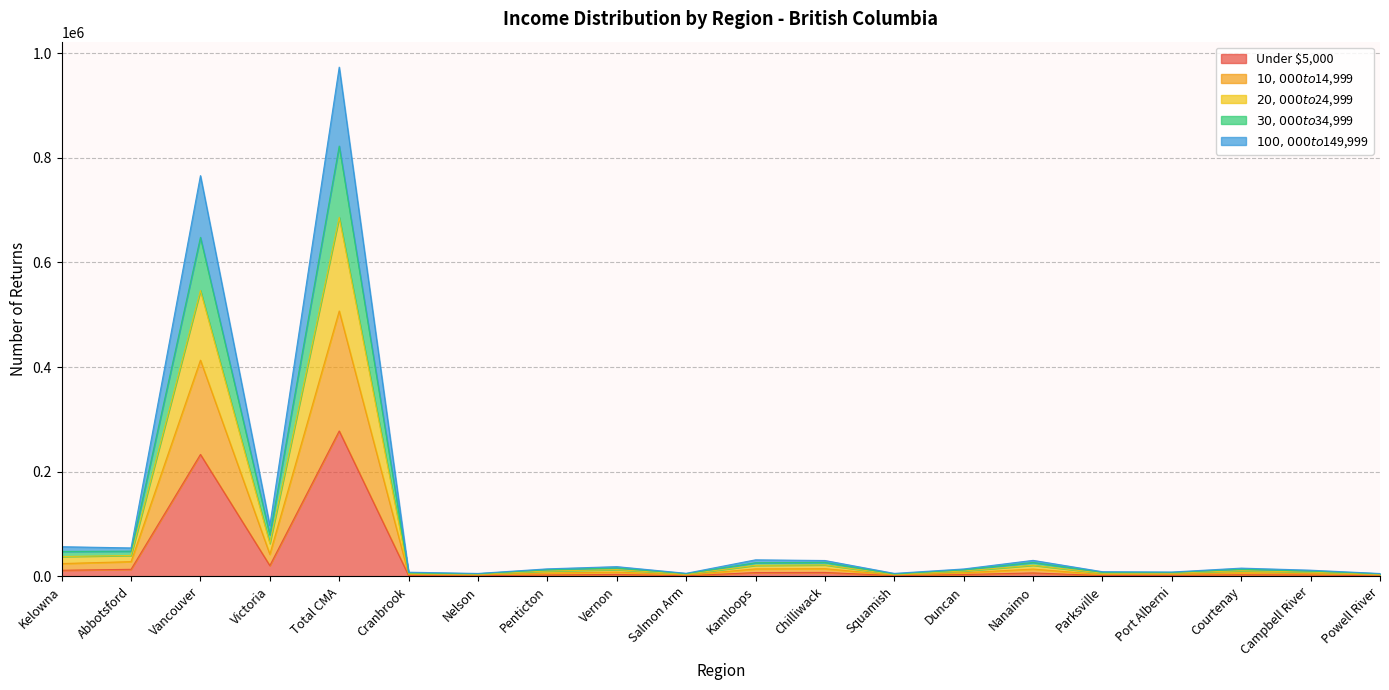

List the labels in order of Under $5,000 value, largest first.

Total CMA, Vancouver, Victoria, Abbotsford, Kelowna, Chilliwack, Kamloops, Nanaimo, Vernon, Duncan, Courtenay, Penticton, Campbell River, Port Alberni, Cranbrook, Parksville, Squamish, Nelson, Salmon Arm, Powell River